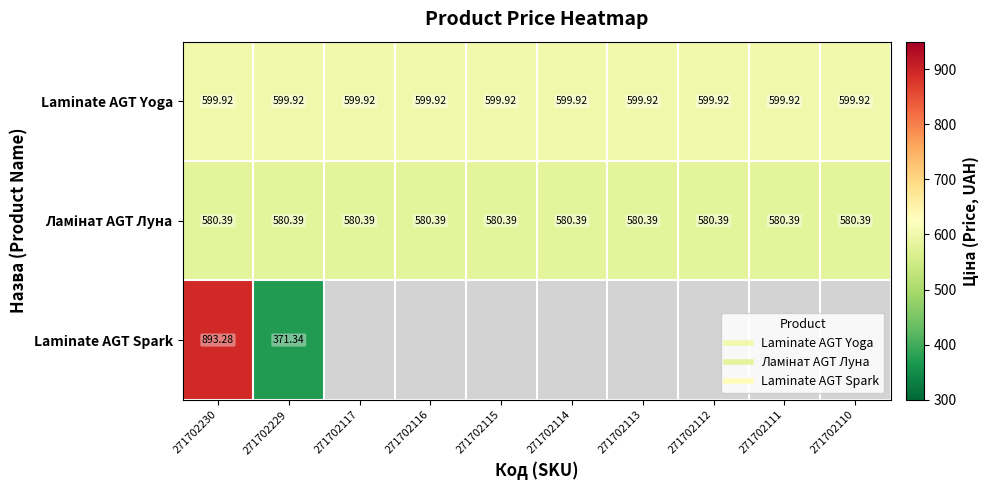

Is the value of Laminate AGT Spark at 271702113 greater than the value of Laminate AGT Yoga at 271702113?

No